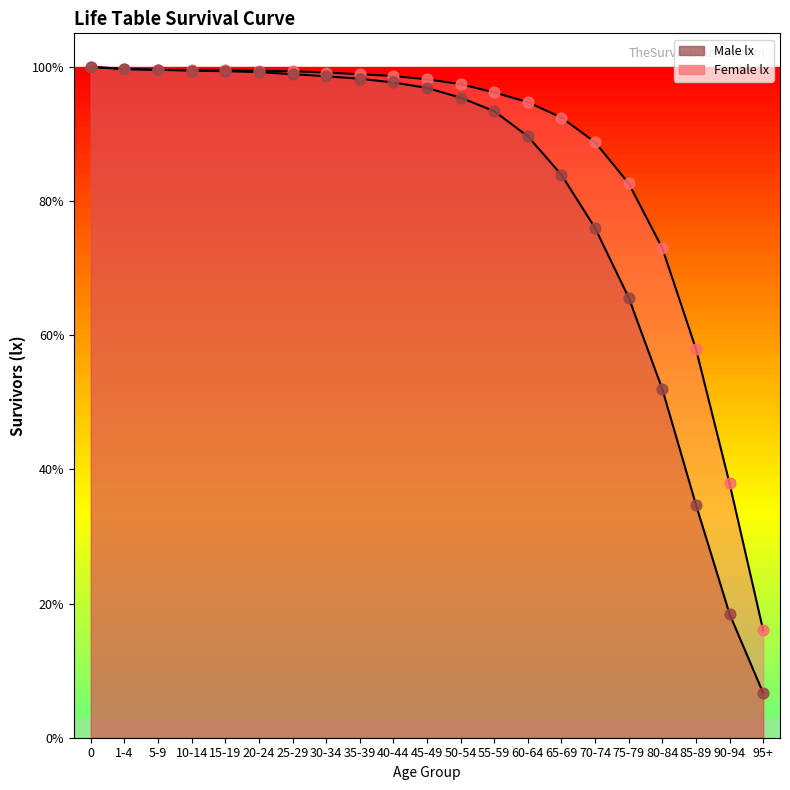

Is the value of Female lx at 85-89 greater than the value of Male lx at 95+?

Yes